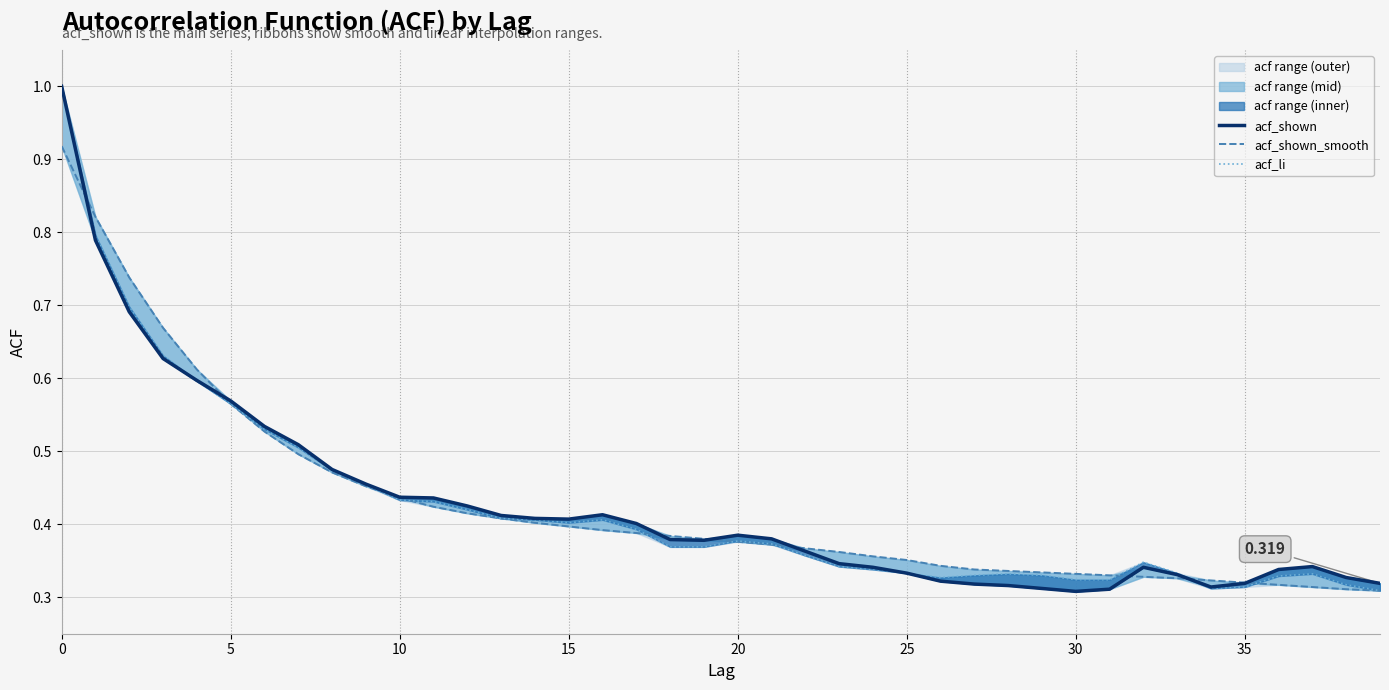

At which label does acf_shown reach its minimum?

30